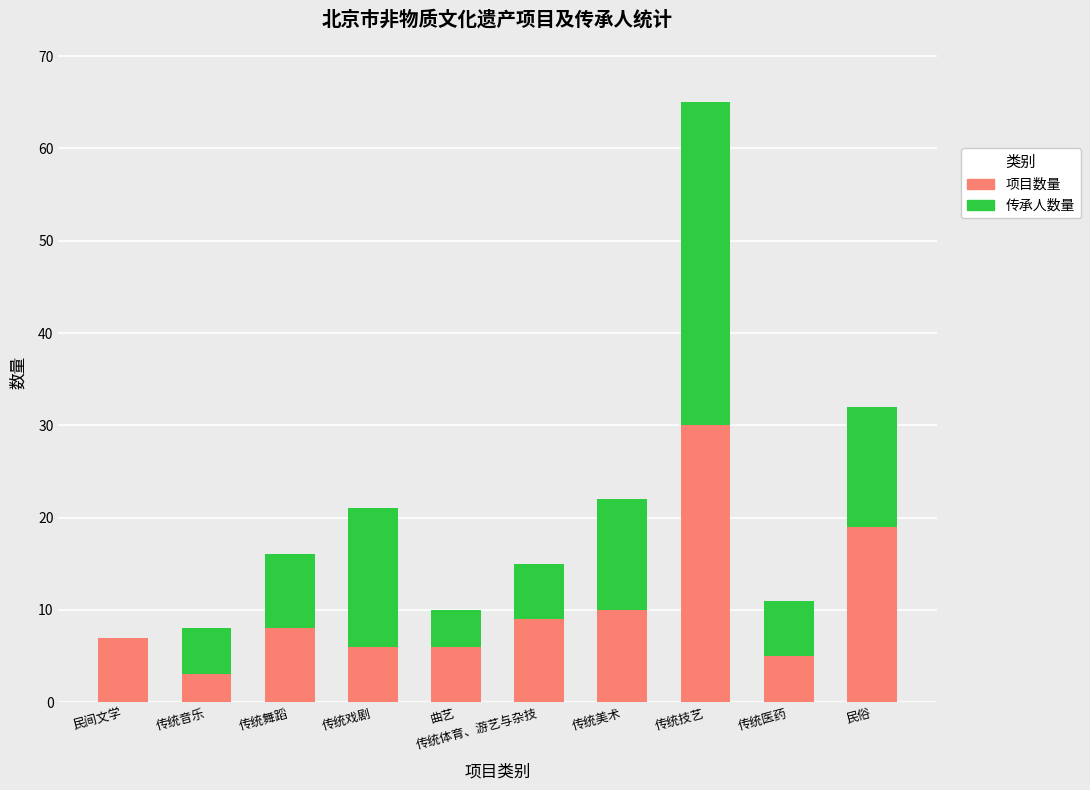

Which category has the highest value in the 项目数量 series?

传统技艺